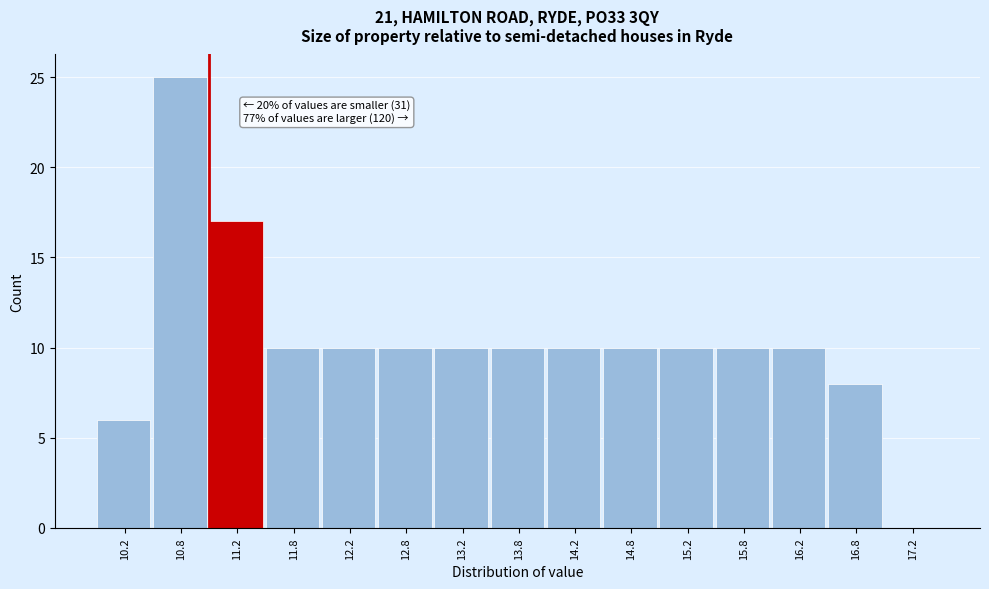

Which range on the x-axis has the tallest bar?

10.5 to 11.0